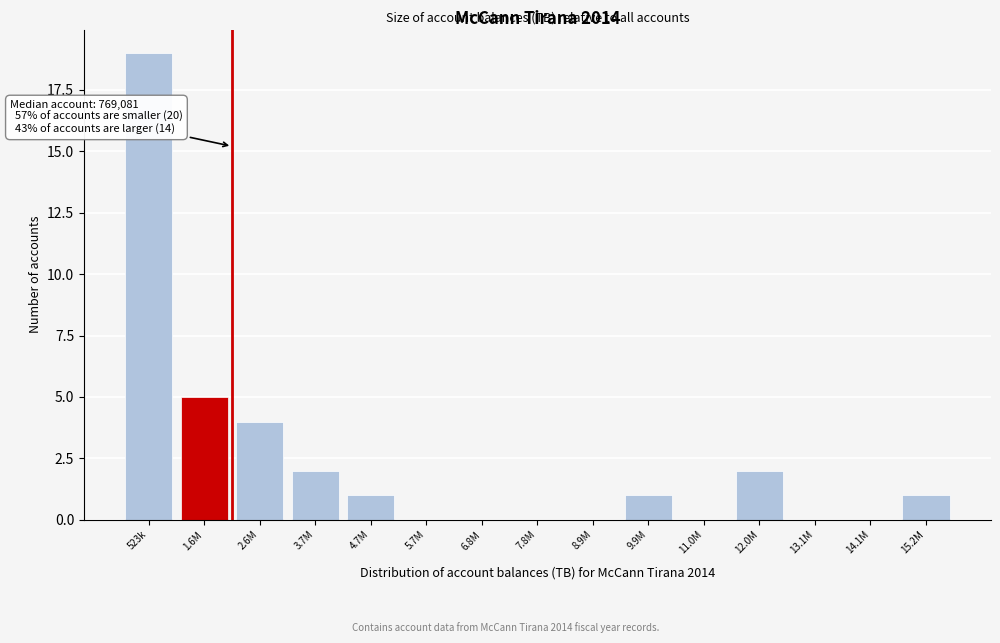

Reading left to right, what are all the values shown in this chart?

523k=19	1.6M=5	2.6M=4	3.7M=2	4.7M=1	5.7M=0	6.8M=0	7.8M=0	8.9M=0	9.9M=1	11.0M=0	12.0M=2	13.1M=0	14.1M=0	15.2M=1